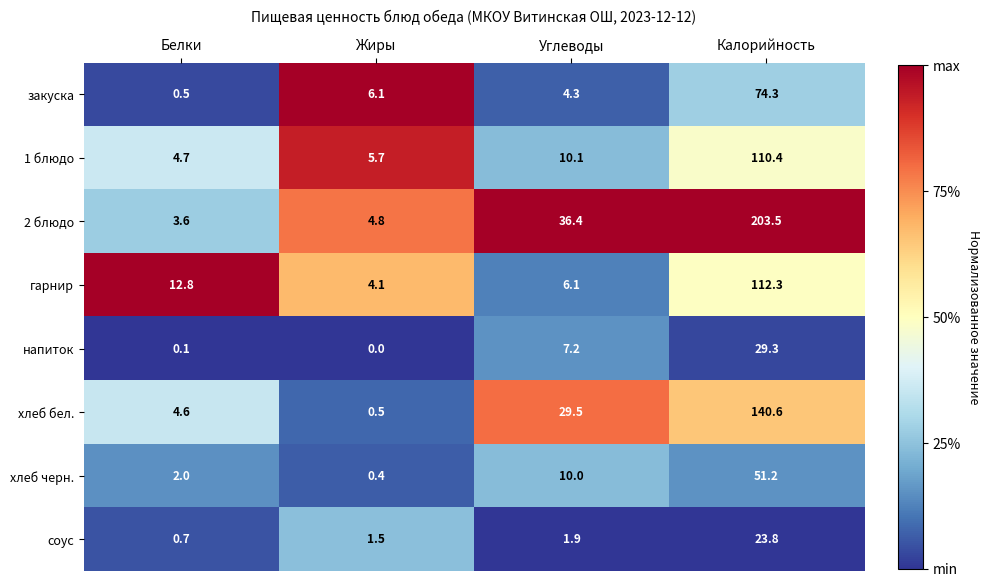

What is the maximum value shown in the chart?

203.5